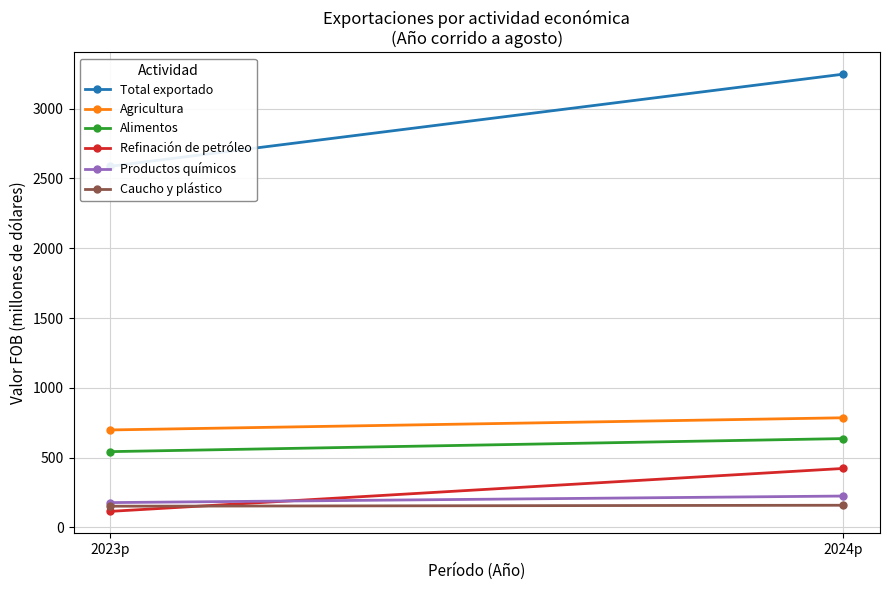

Is it true that Agricultura equals 1213.6 at 2024p?

False